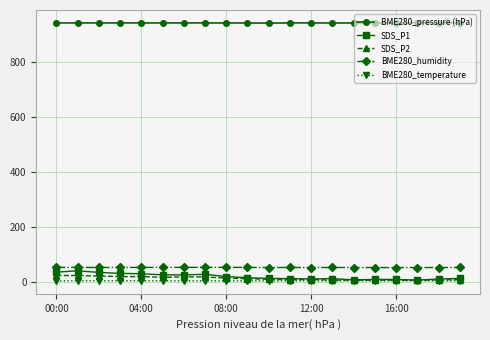

Which series has the largest total across all categories?

BME280_pressure (hPa)